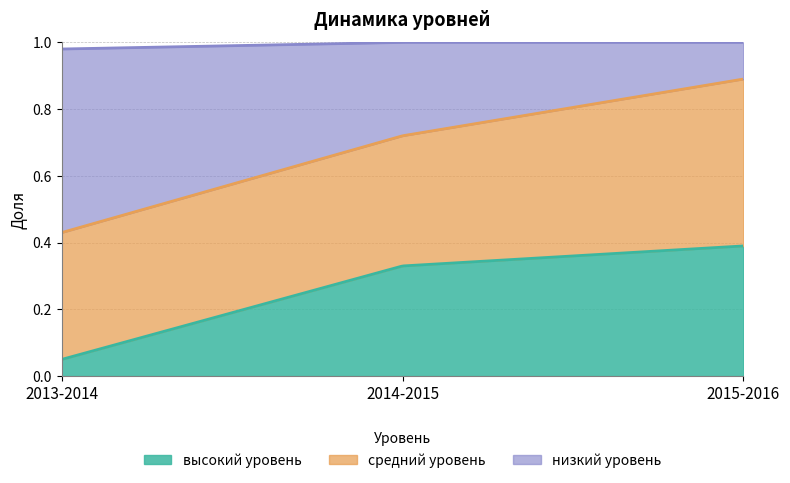

The средний уровень series shows 0.4 at 2013-2014. True or false?

True